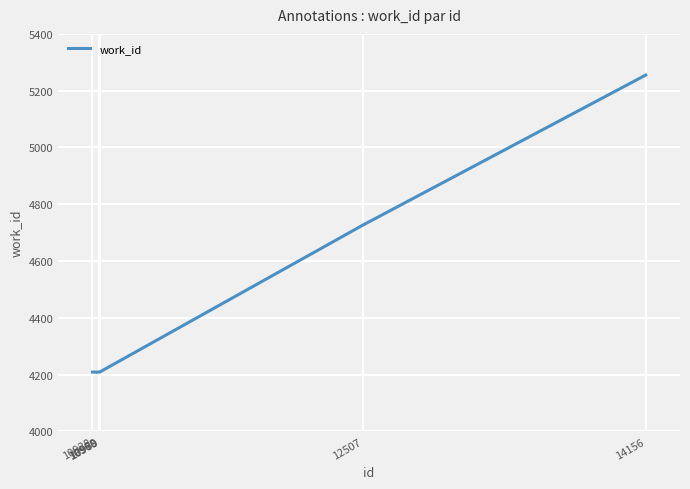

Does the chart have visible grid lines?

Yes